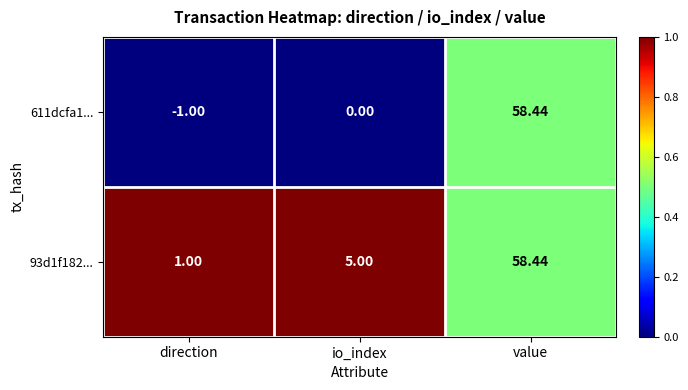

At which category is the sum across all series the highest?

value